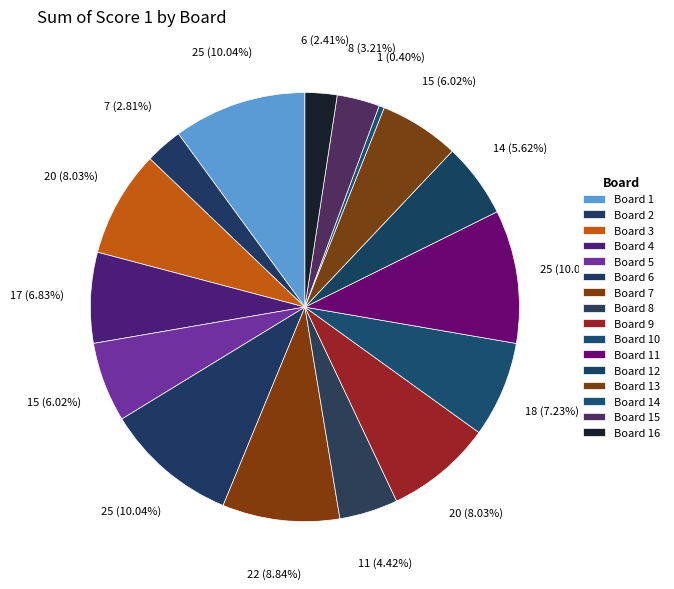

Which slice is the largest?

Board 1